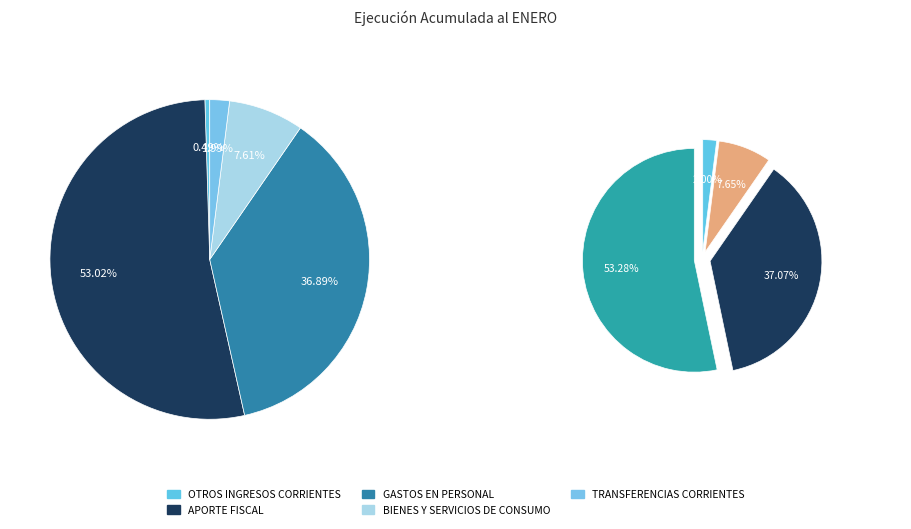

Is OTROS INGRESOS CORRIENTES the majority of the pie?

No